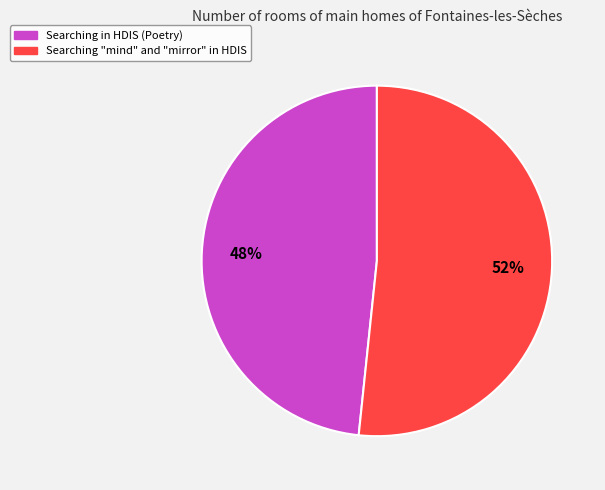

Is it true that Searching in HDIS (Poetry) is 48% of the pie?

True